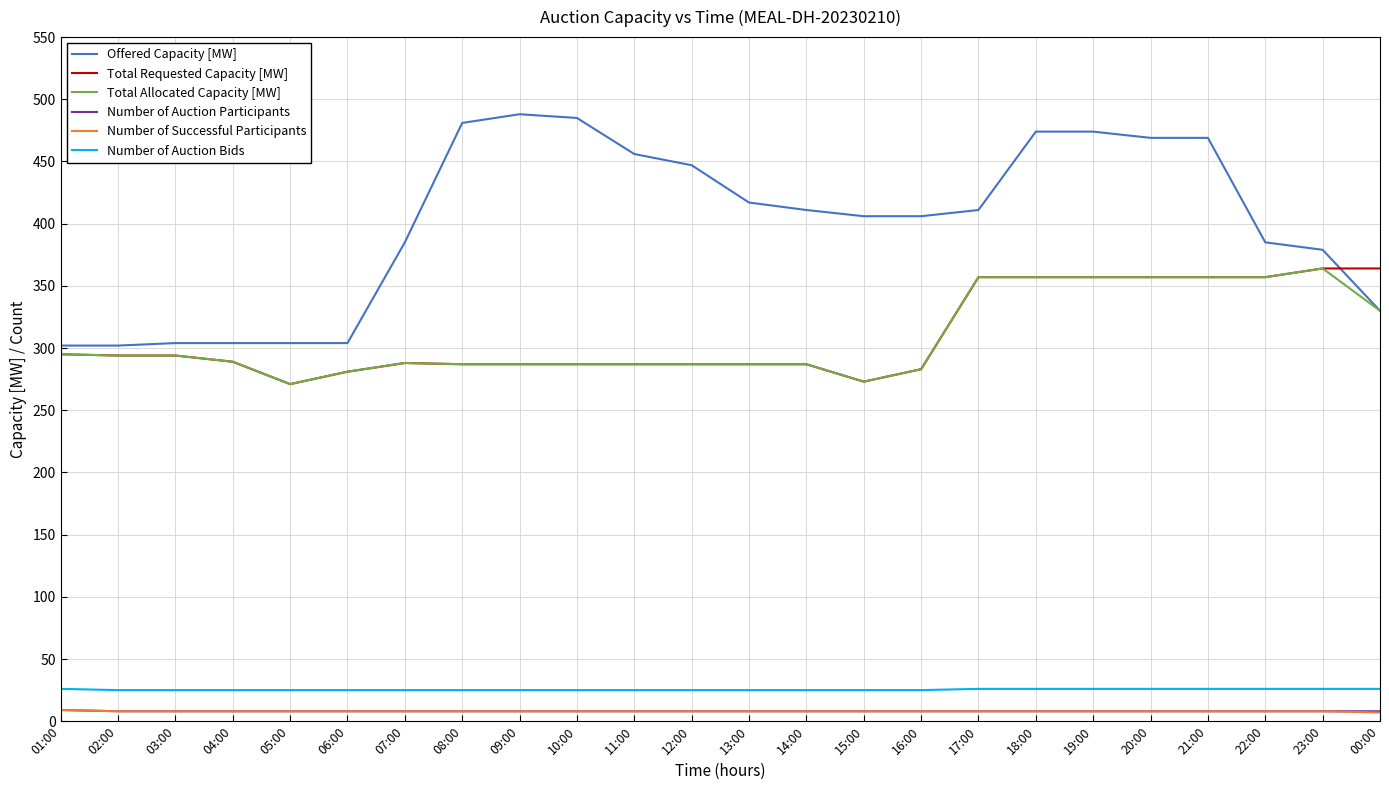

What is the greatest value displayed?

488